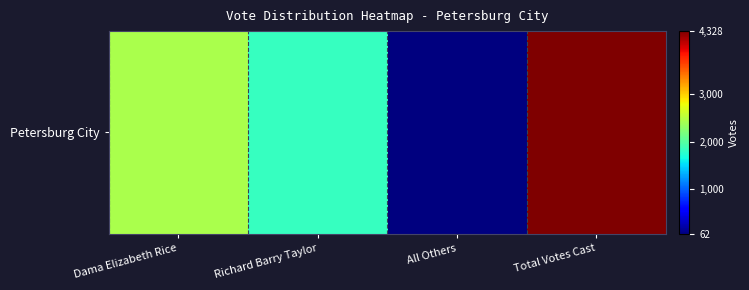

The value at Richard Barry Taylor is 1833. True or false?

True